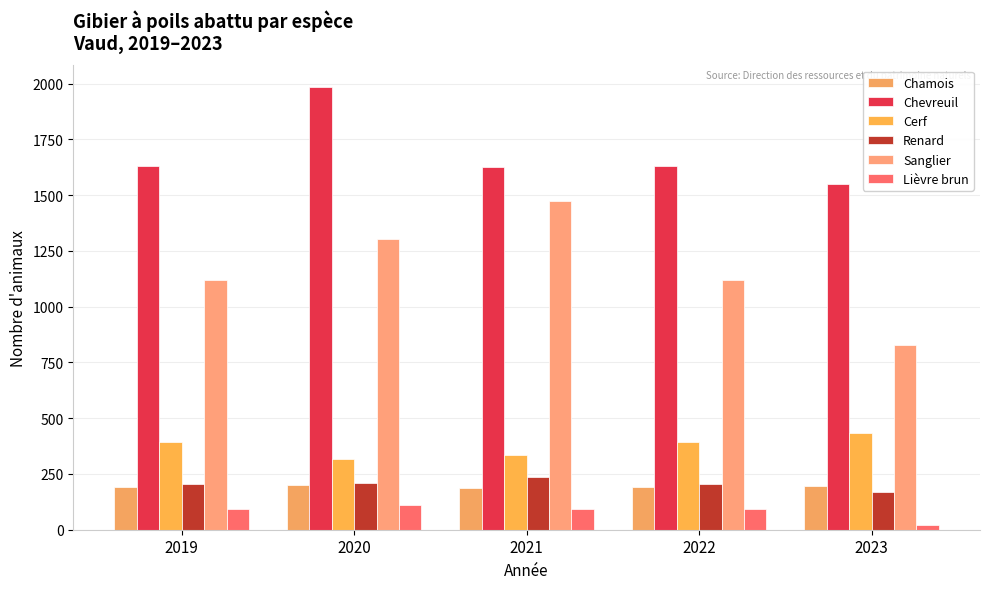

Which series has the largest range (max minus min)?

Sanglier